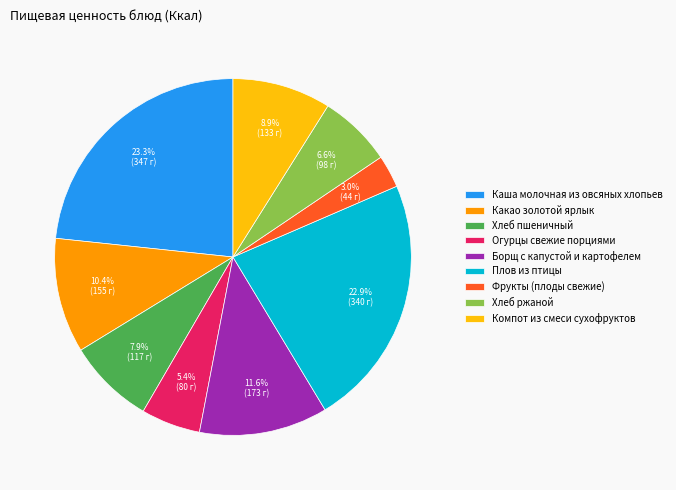

Which slice is the smallest?

Фрукты (плоды свежие)